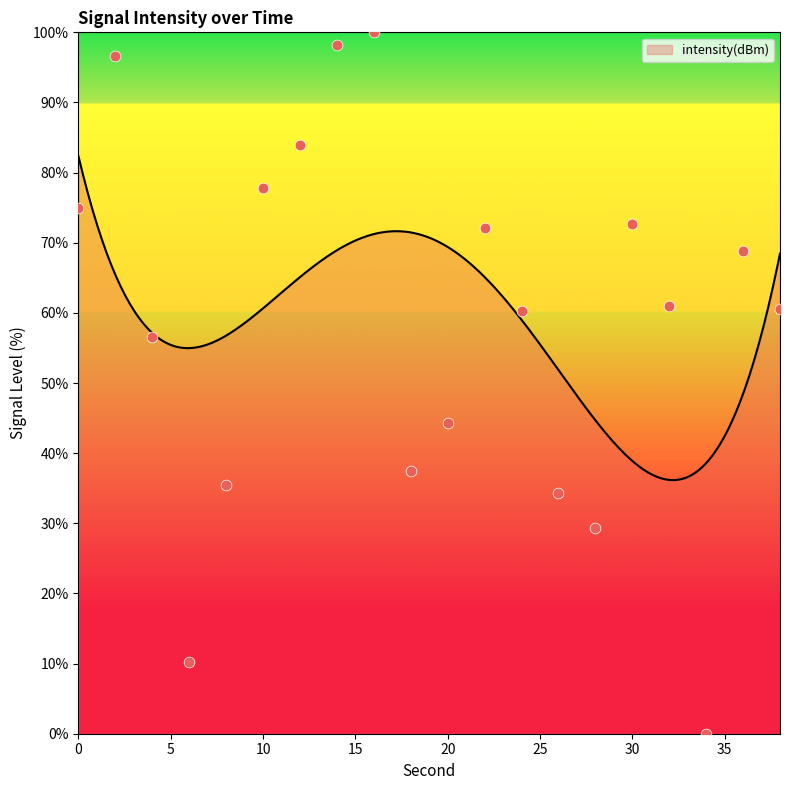

Which has a higher value, 24 or 16?

16